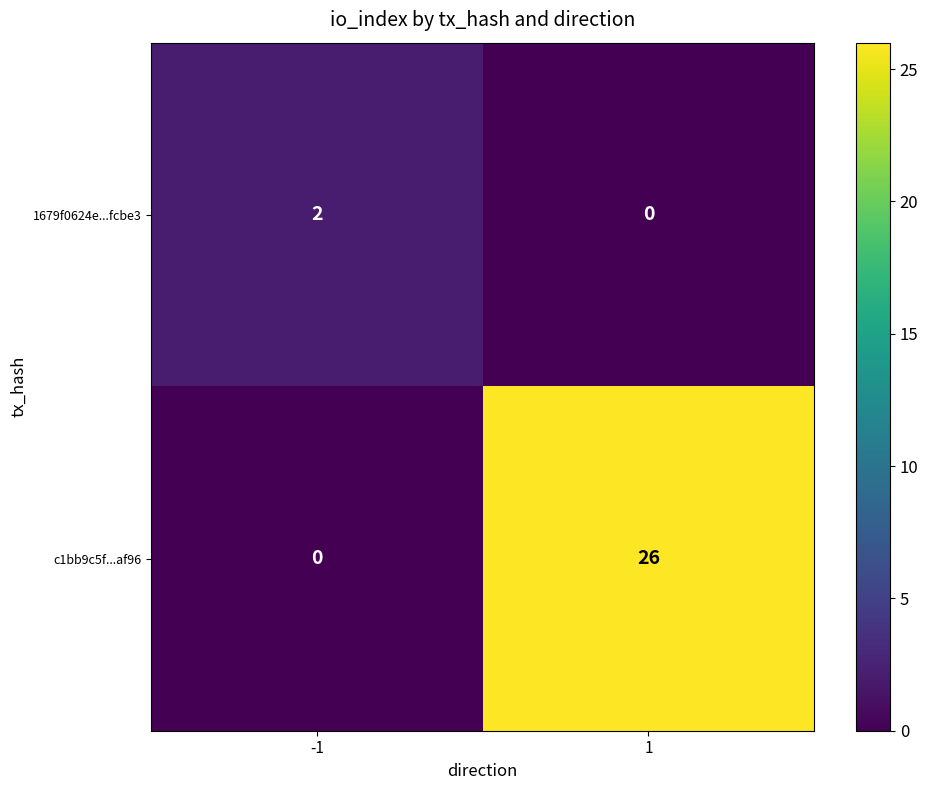

How many distinct data groups are displayed?

2